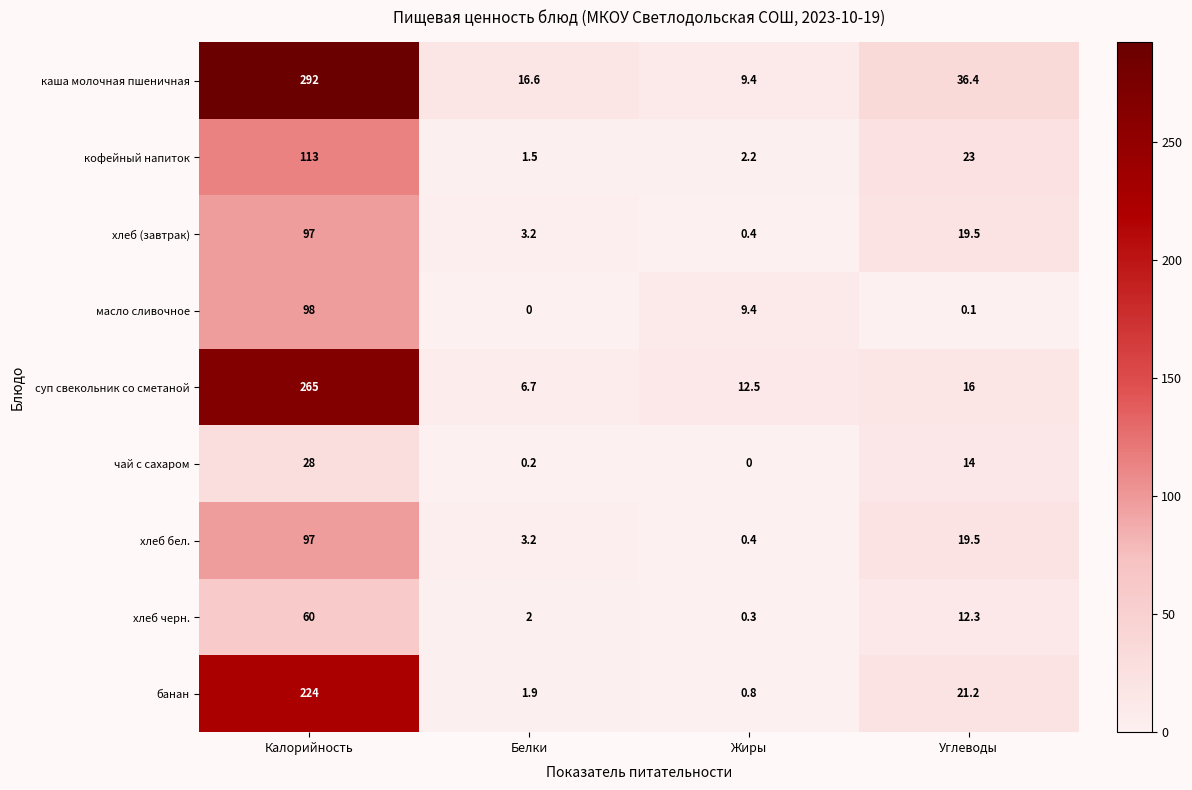

How many values in масло сливочное are above zero?

3